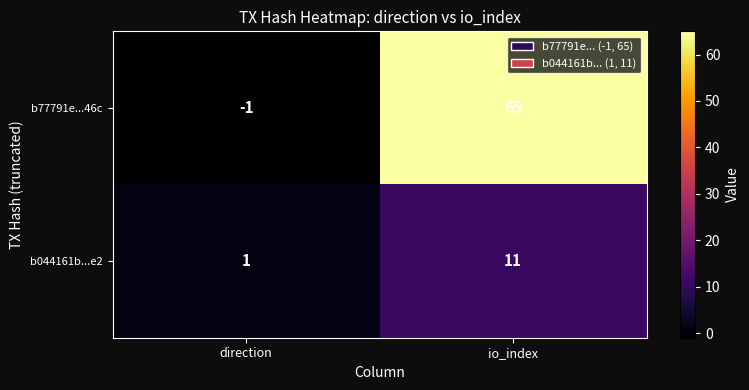

What is the sum of all b044161b...e2 values?

12